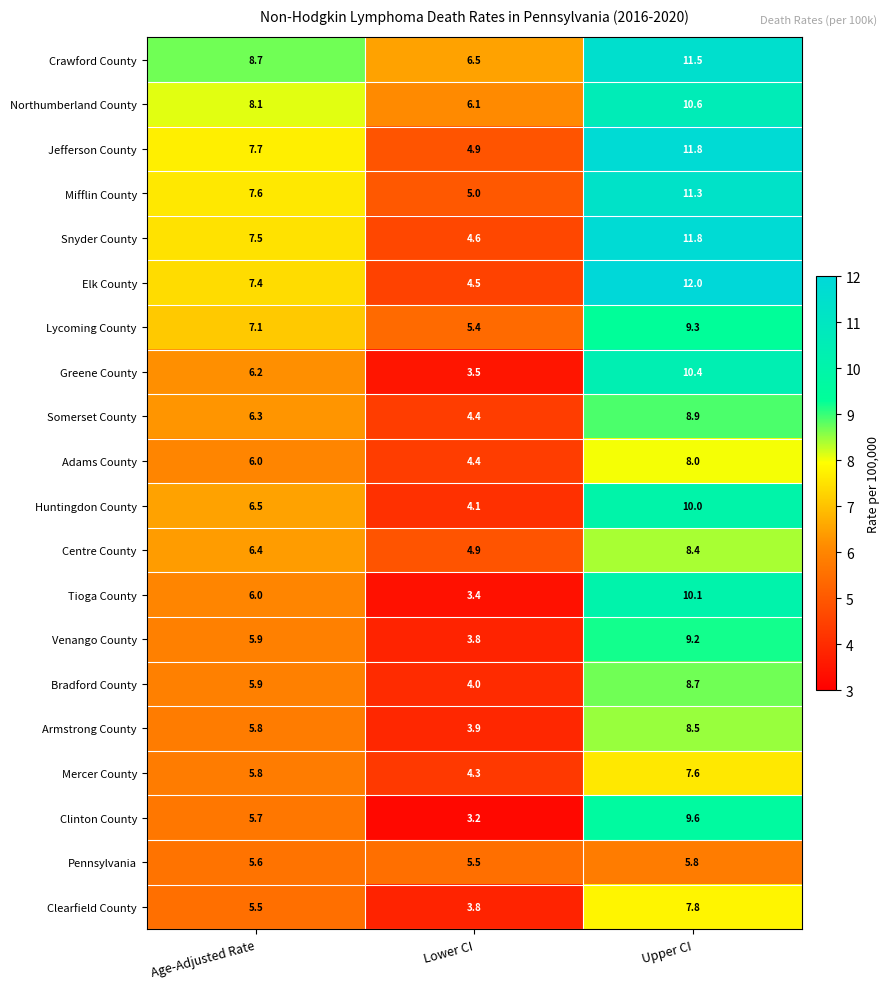

What is the difference between the maximum and minimum values in the Armstrong County series?

4.6